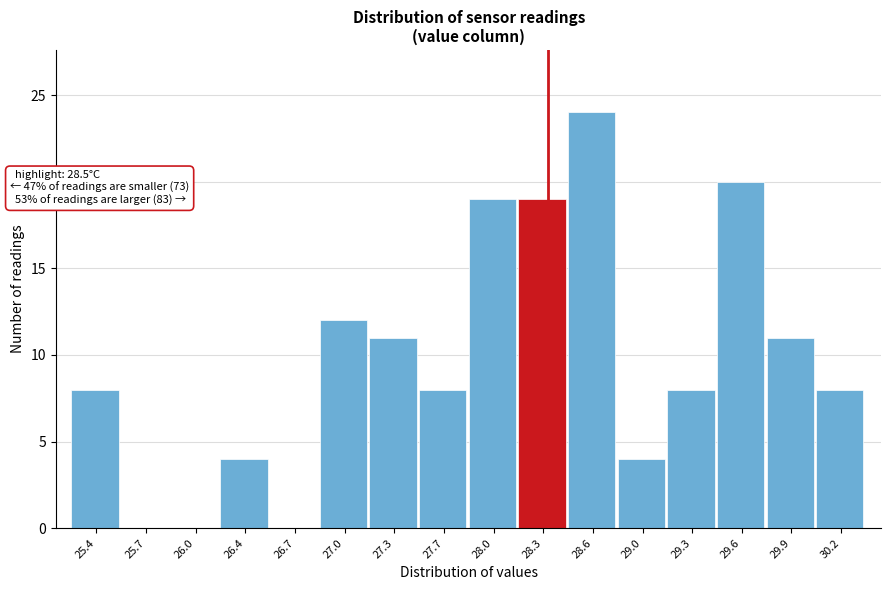

Reading right to left, transcribe all the data shown in this chart.

30.2=8	29.9=11	29.6=20	29.3=8	29.0=4	28.6=24	28.3=19	28.0=19	27.7=8	27.3=11	27.0=12	26.7=0	26.4=4	26.0=0	25.7=0	25.4=8